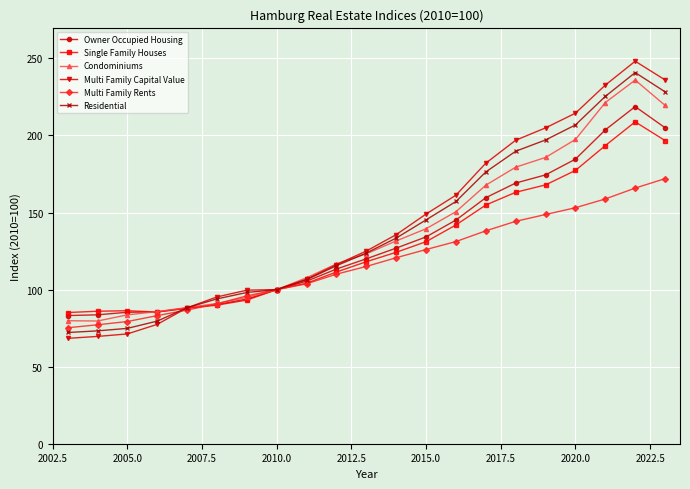

What is the value of the Residential point at the 17th from the left?

197.1